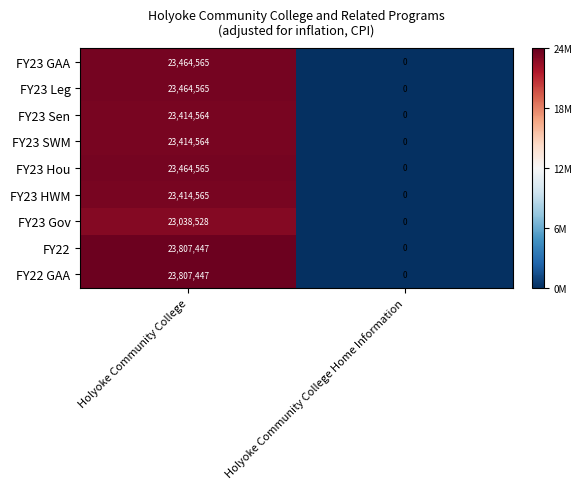

How many values in FY23 Leg are above zero?

1